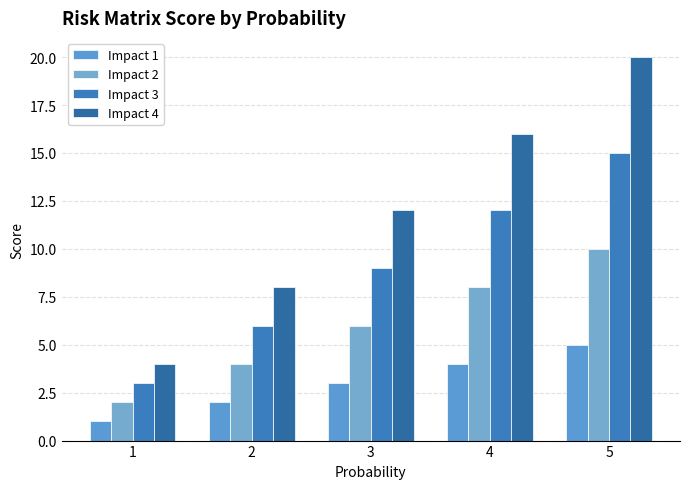

Which series has the largest range (max minus min)?

Impact 4